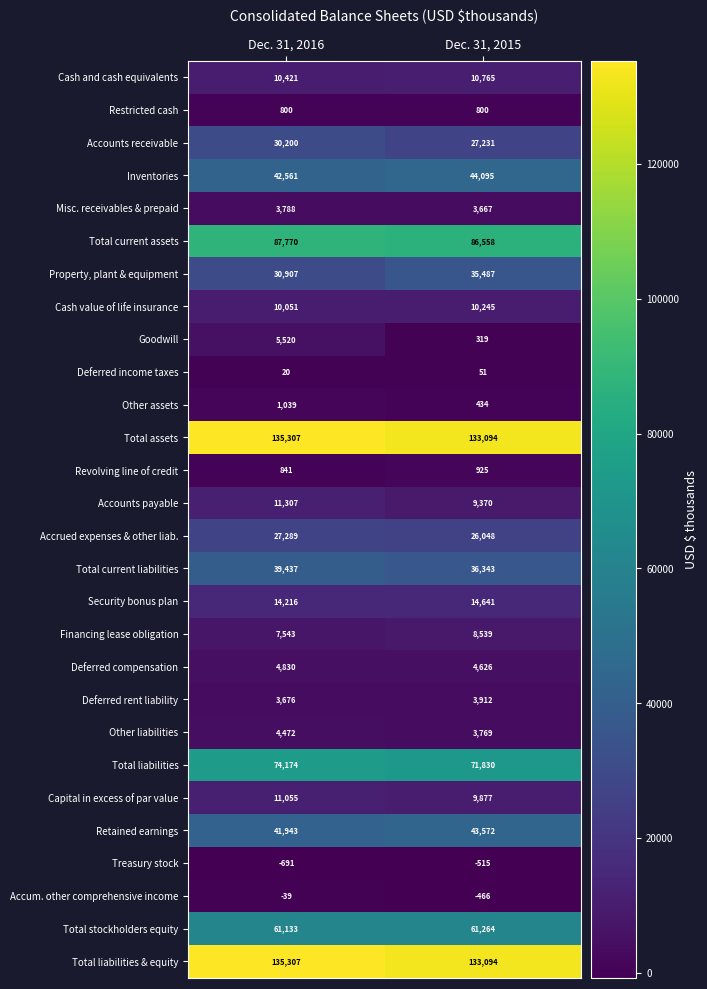

What is the total value across all series at Dec. 31, 2015?

779575